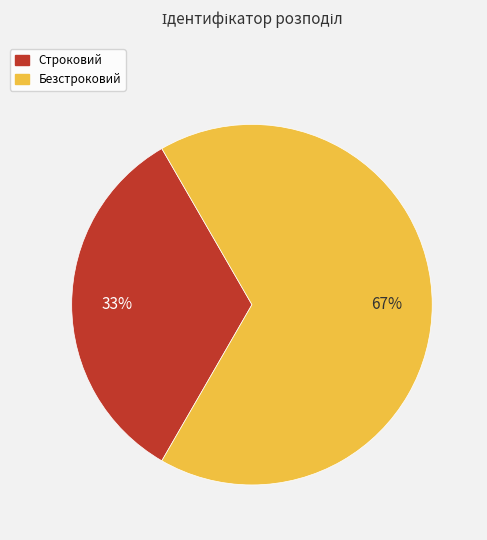

Is it true that Безстроковий is 58% of the pie?

False